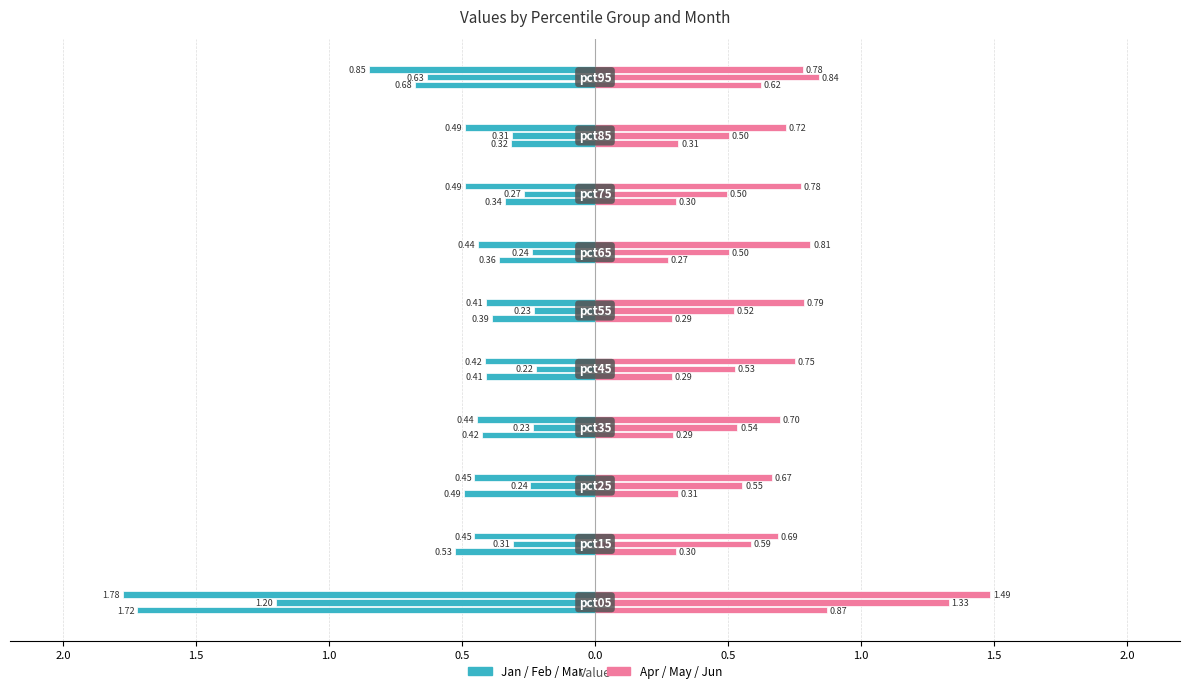

Is it true that Mar equals 0.4 at pct45?

True